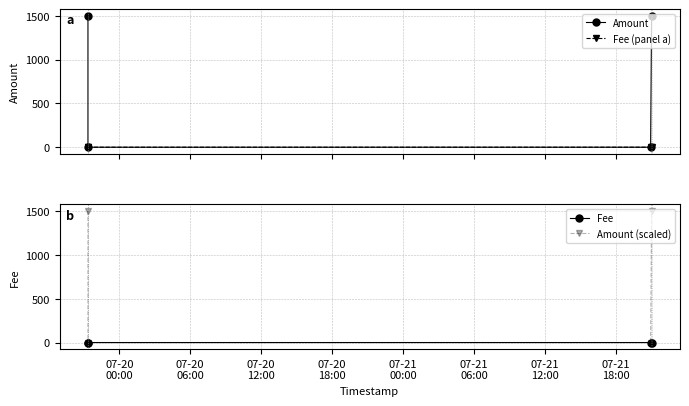

Rank the series at 07-20
00:00 from lowest to highest value.

Fee (panel a), Fee, Amount, Amount (scaled)